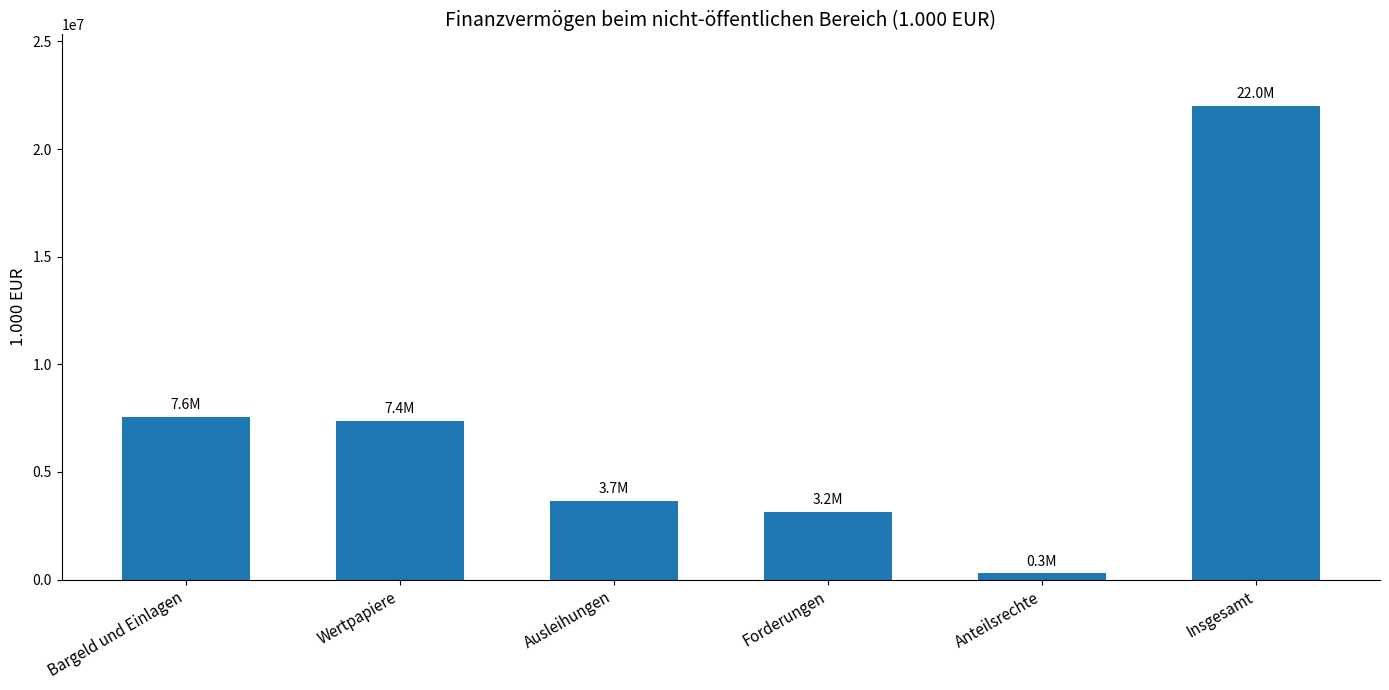

What is the approximate value at Wertpapiere?

7362463.0